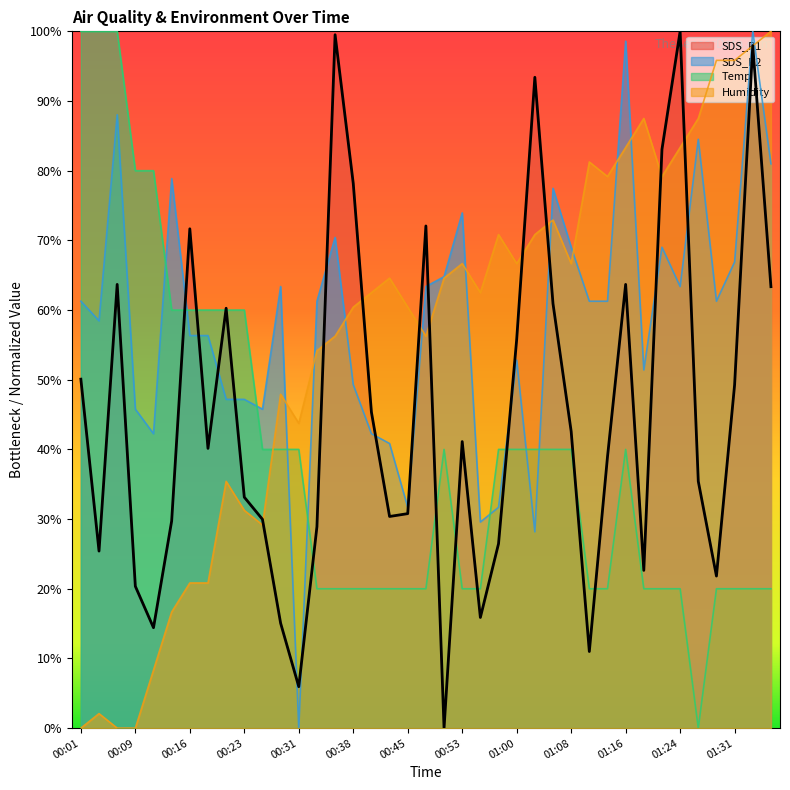

What is the label of the 34th point from the left?

01:24